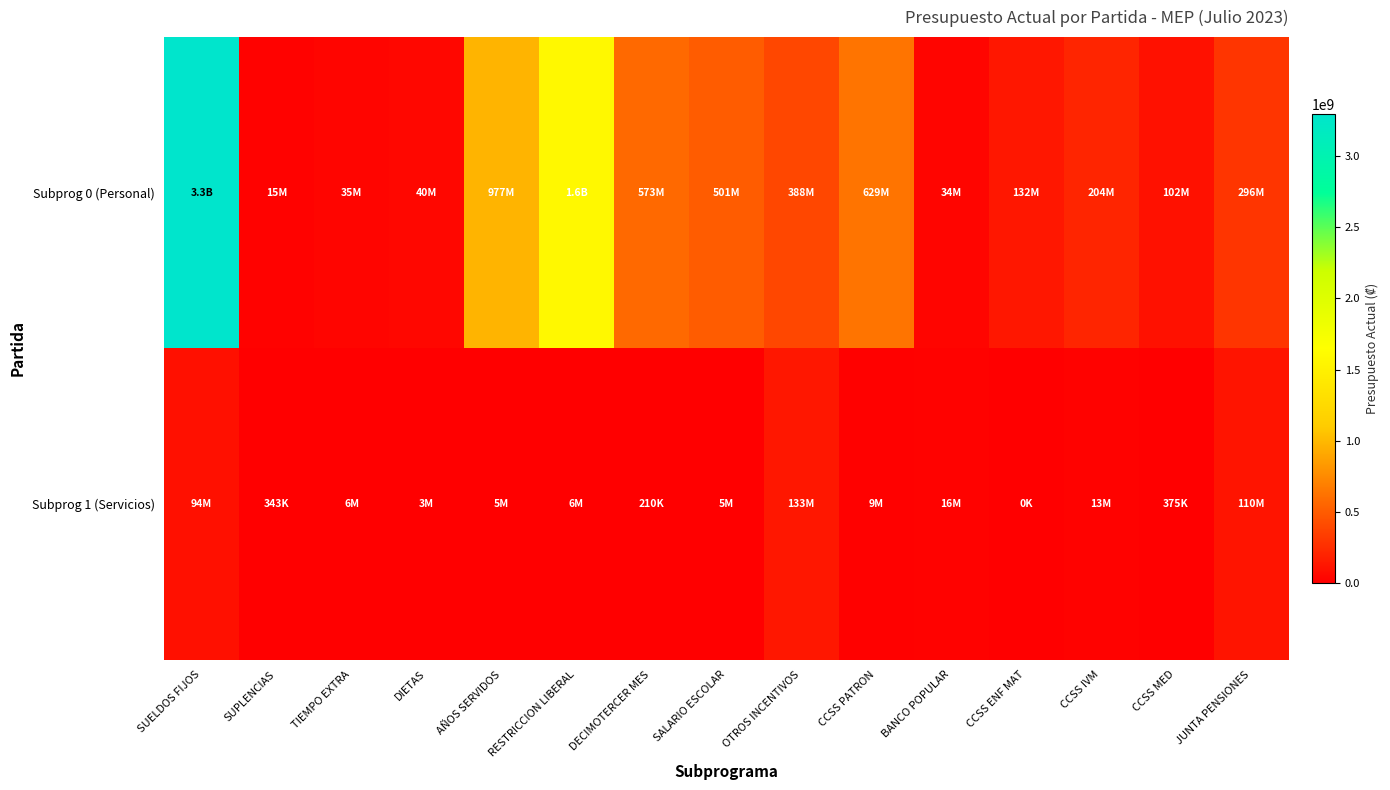

Rank the series by their maximum value, from lowest to highest.

Subprog 1 (Servicios), Subprog 0 (Personal)